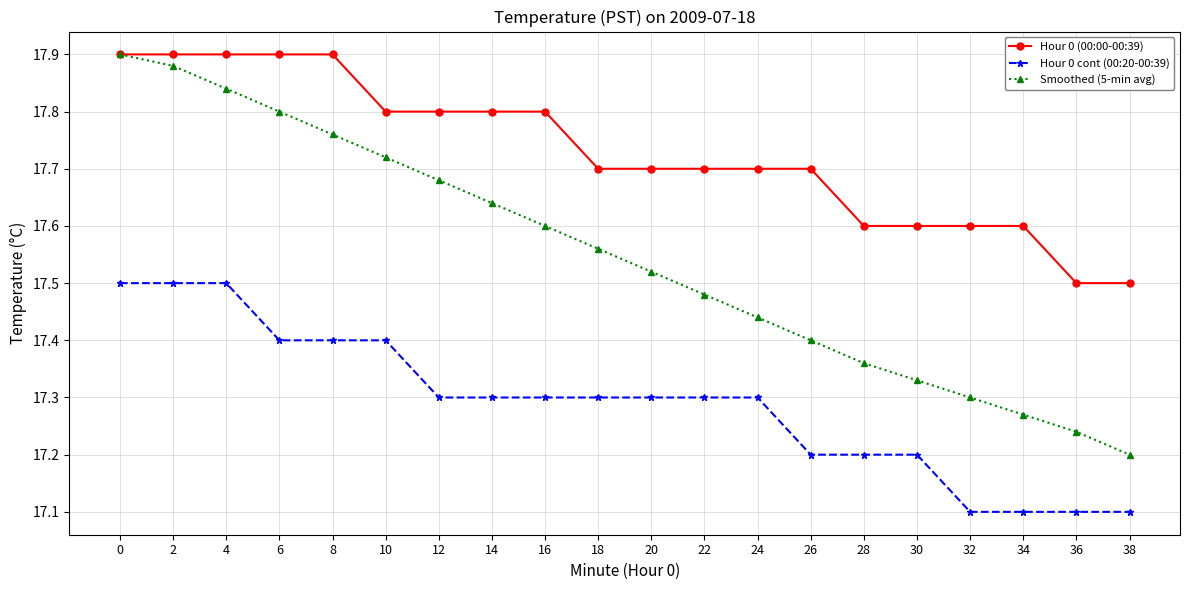

What is the spread (max minus min) of values at 38?

0.4